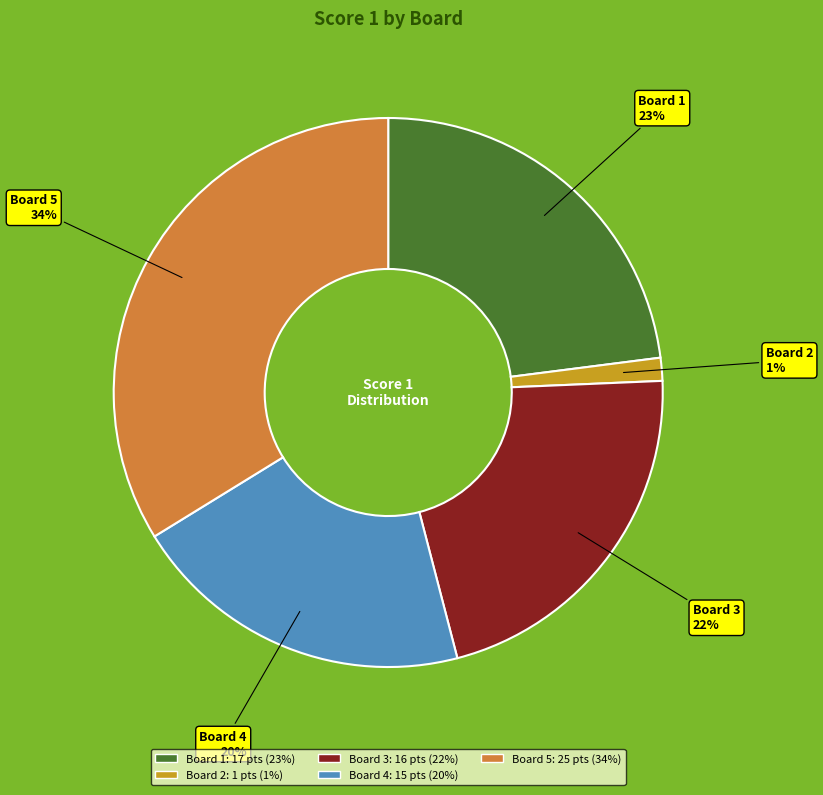

Is there any slice that represents more than half of the pie?

No